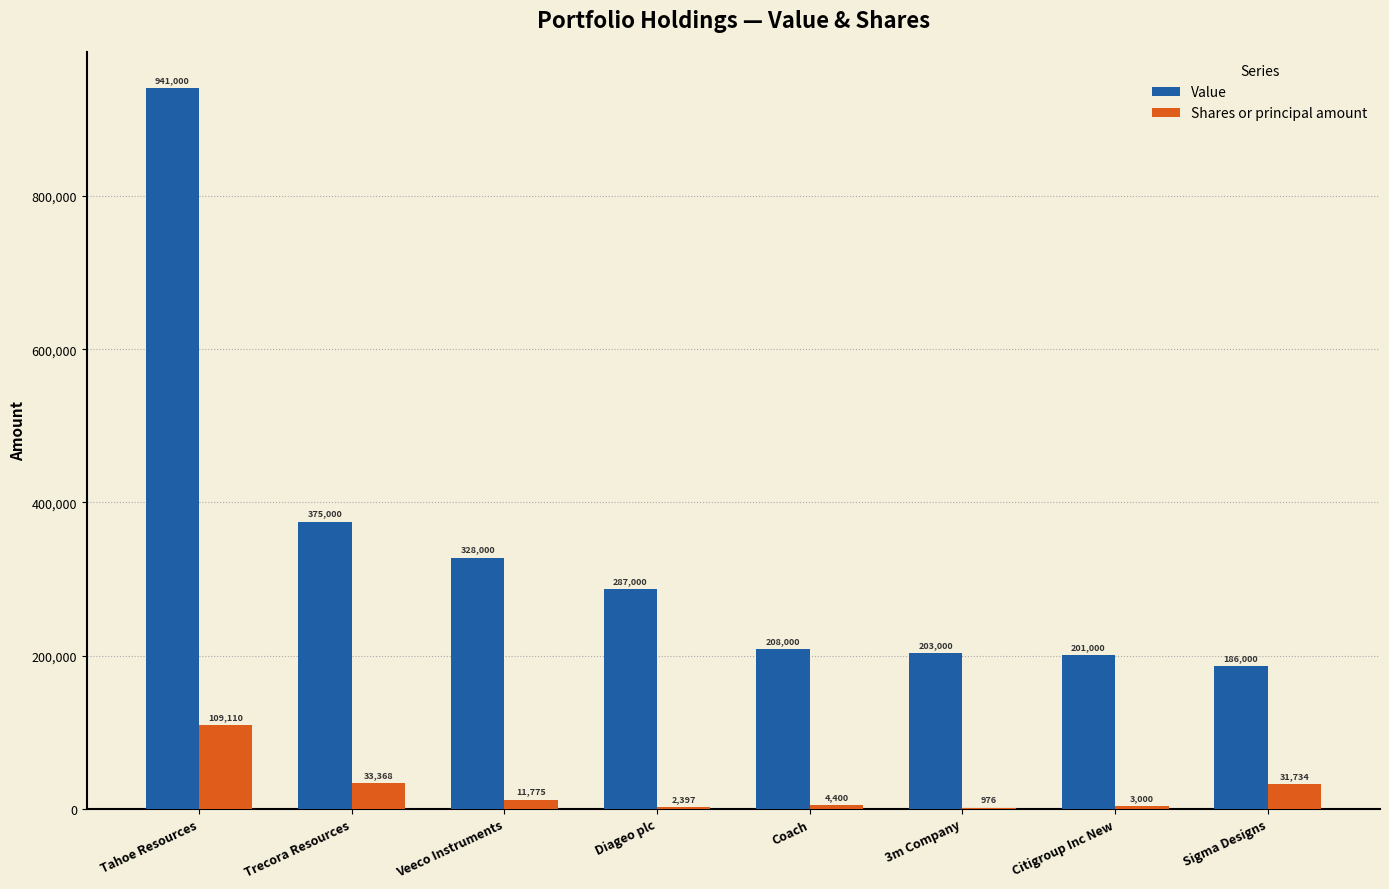

Count the number of categories in the chart.

8